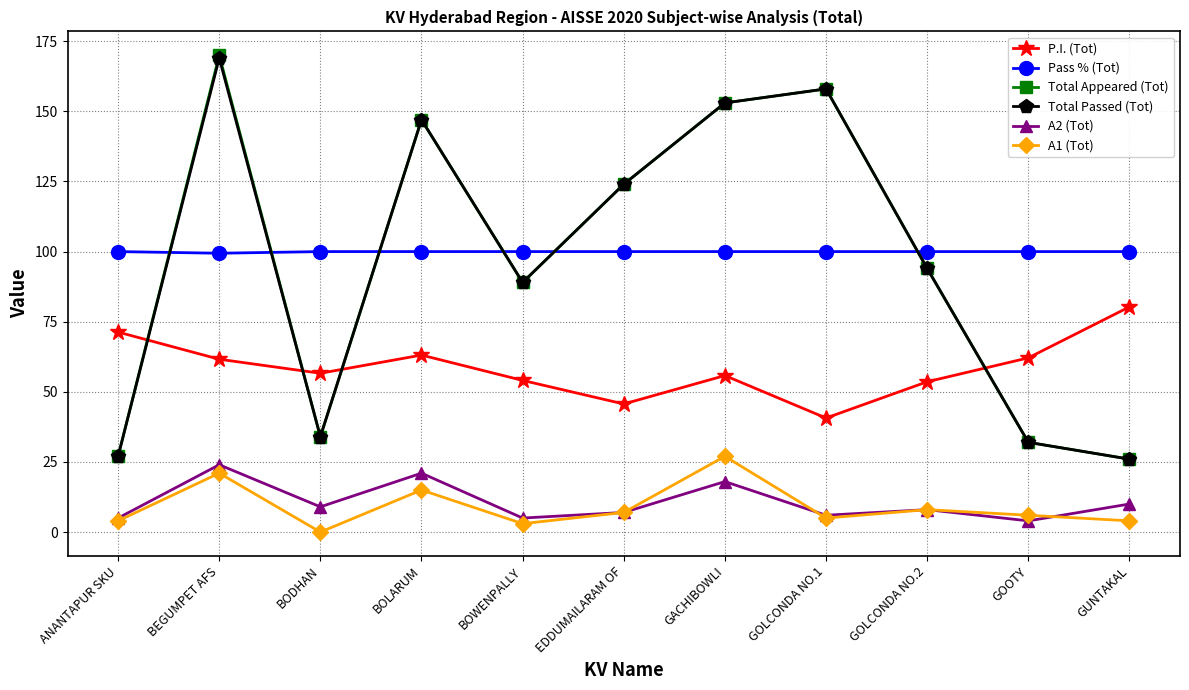

What is the maximum value for Total Passed (Tot)?

169.0